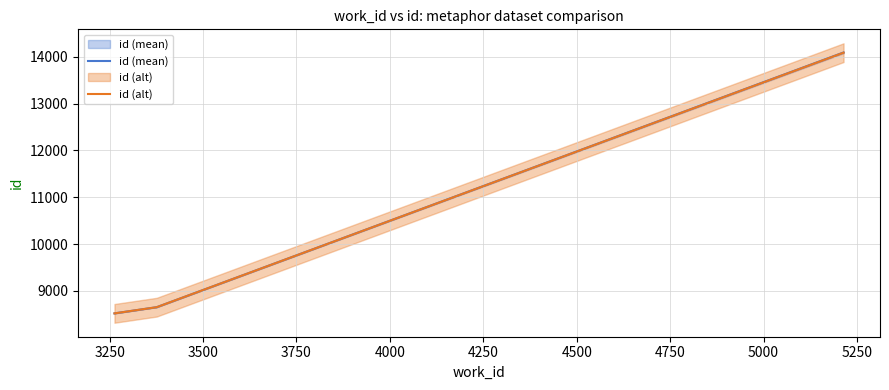

True or false: id (alt) has more than 0 interior local peaks.

False